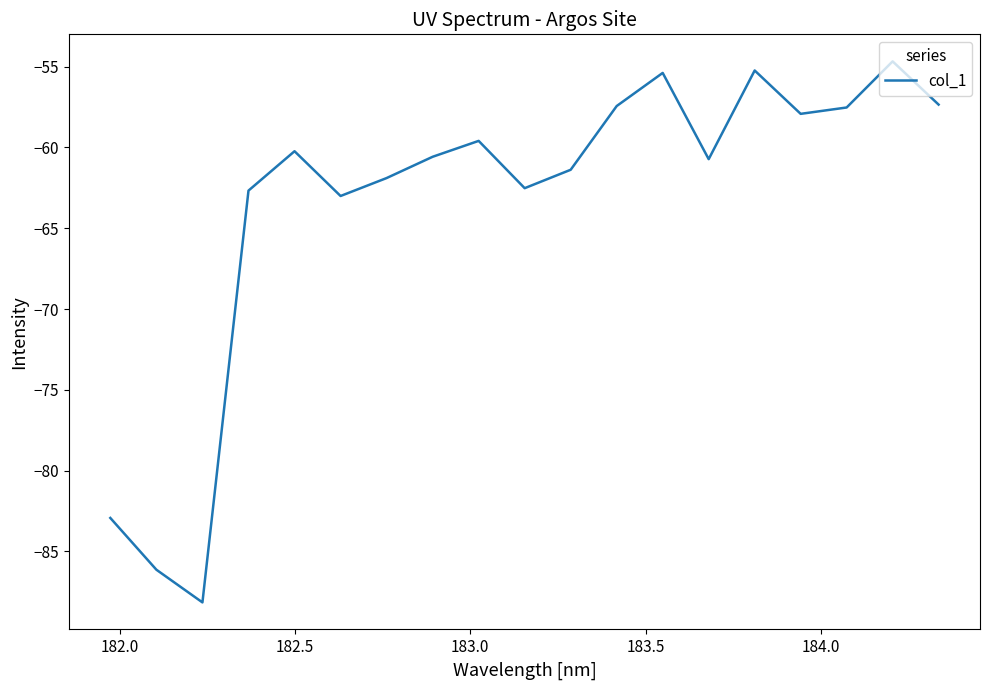

What is the difference between the maximum and minimum values?

33.5